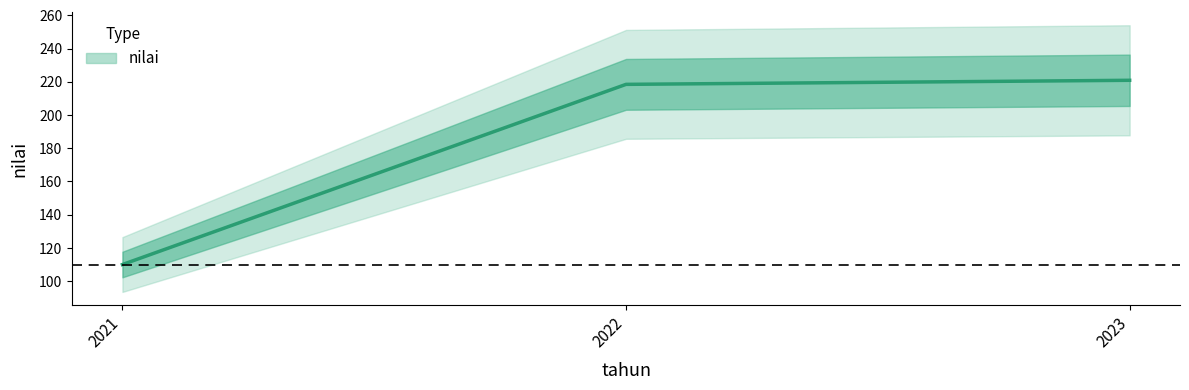

Rank the categories by value from lowest to highest.

2021, 2022, 2023